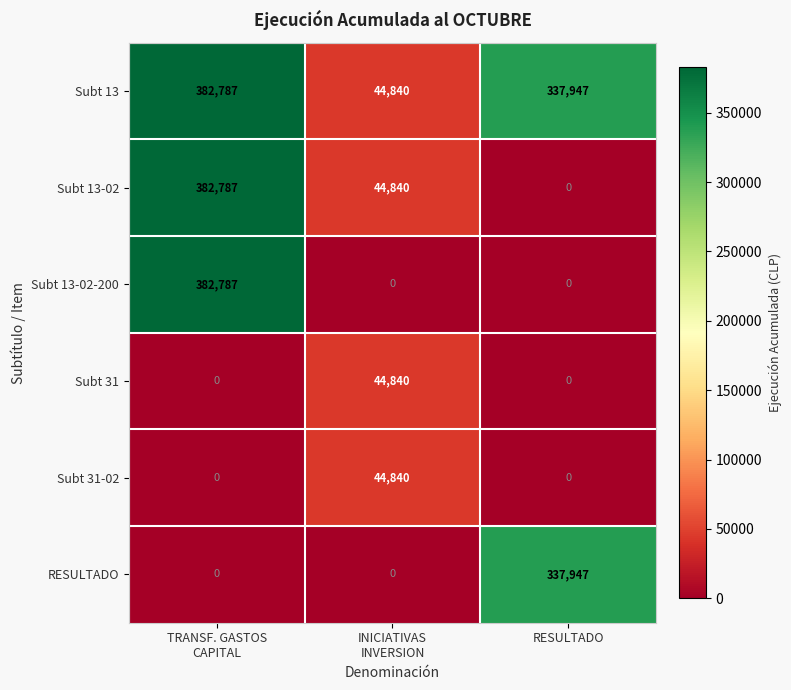

What is the difference between the maximum and second lowest values in the Subt 31 series?

44840